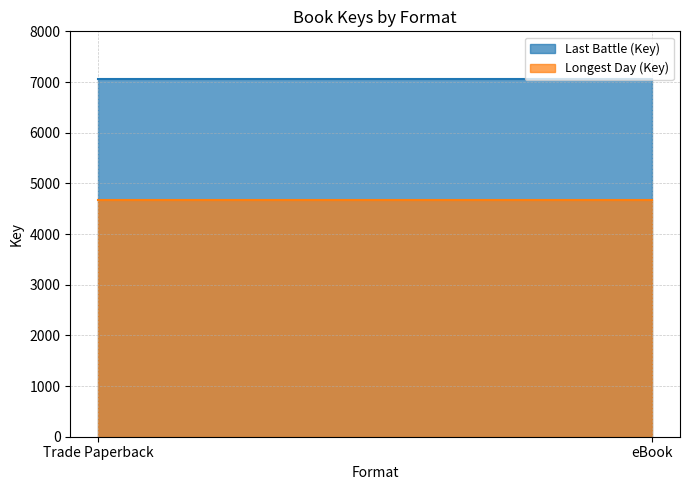

What position from the right is Trade Paperback?

2